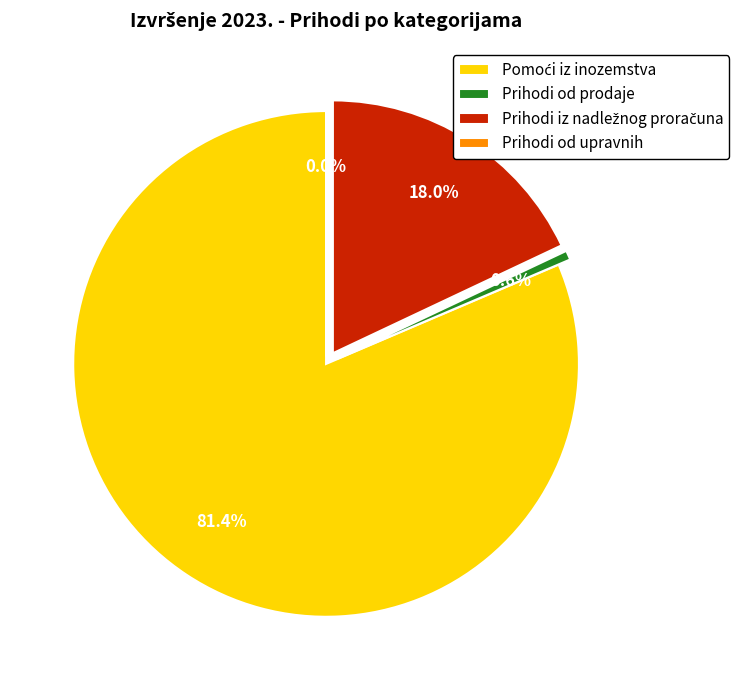

Does any single category account for the majority?

Yes